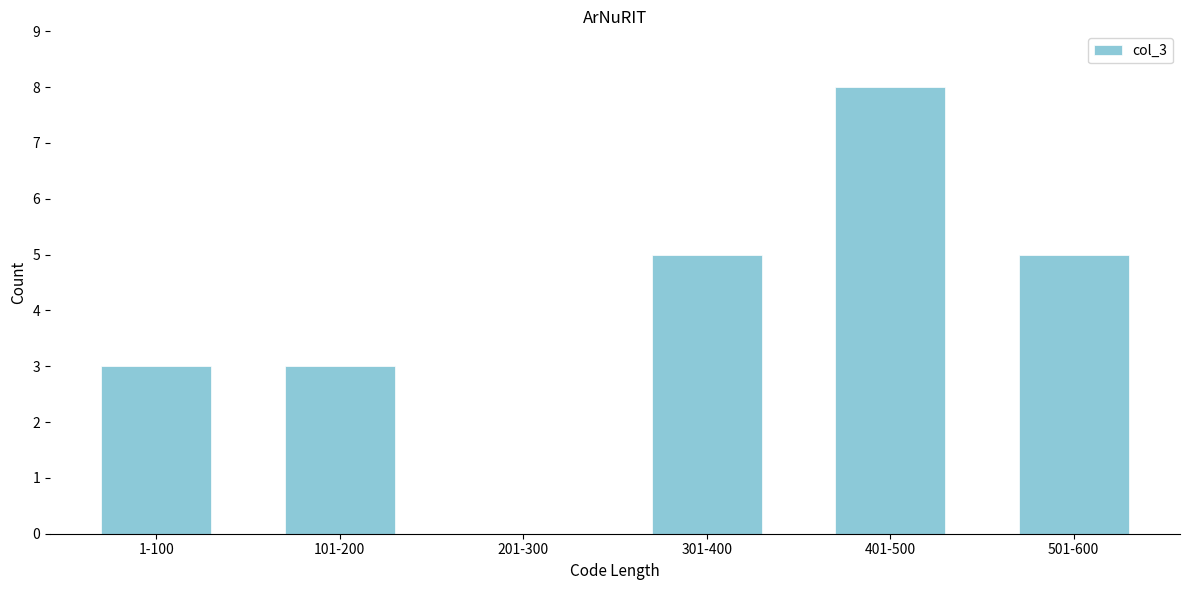

Reading right to left, what are all the values shown in this chart?

501-600=5	401-500=8	301-400=5	201-300=0	101-200=3	1-100=3